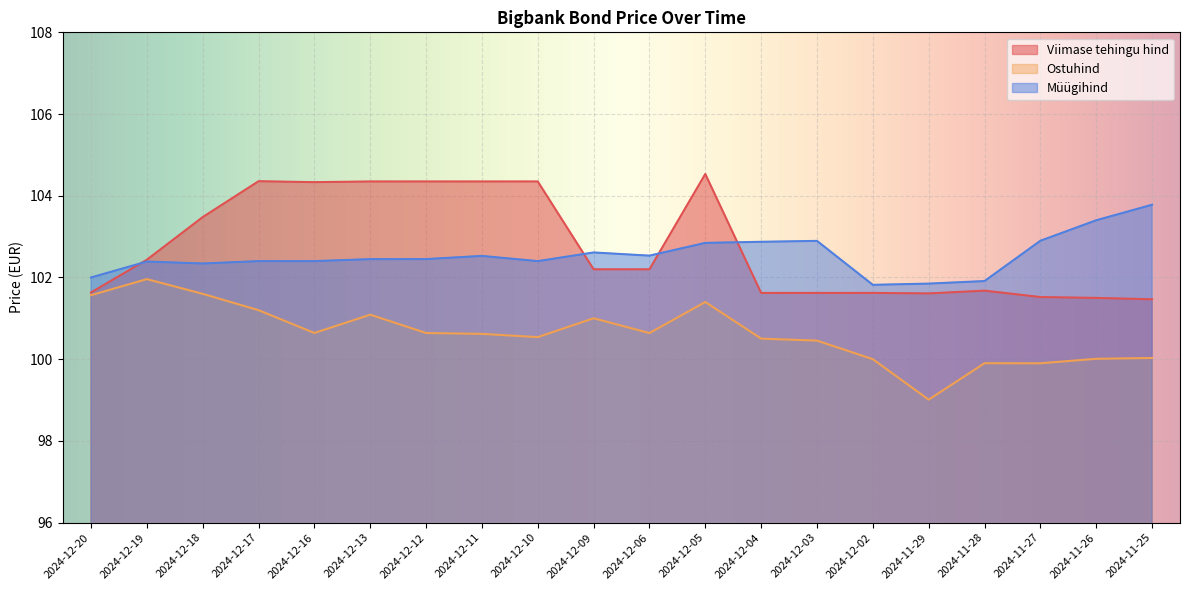

Reading right to left, transcribe all the data shown in this chart.

Viimase tehingu hind: 2024-11-25=101.5	2024-11-26=101.5	2024-11-27=101.5	2024-11-28=101.7	2024-11-29=101.6	2024-12-02=101.6	2024-12-03=101.6	2024-12-04=101.6	2024-12-05=104.5	2024-12-06=102.2	2024-12-09=102.2	2024-12-10=104.3	2024-12-11=104.3	2024-12-12=104.3	2024-12-13=104.3	2024-12-16=104.3	2024-12-17=104.4	2024-12-18=103.5	2024-12-19=102.4	2024-12-20=101.6
Ostuhind: 2024-11-25=100.0	2024-11-26=100.0	2024-11-27=99.9	2024-11-28=99.9	2024-11-29=99.0	2024-12-02=100.0	2024-12-03=100.5	2024-12-04=100.5	2024-12-05=101.4	2024-12-06=100.6	2024-12-09=101.0	2024-12-10=100.5	2024-12-11=100.6	2024-12-12=100.6	2024-12-13=101.1	2024-12-16=100.6	2024-12-17=101.2	2024-12-18=101.6	2024-12-19=102.0	2024-12-20=101.6
Müügihind: 2024-11-25=103.8	2024-11-26=103.4	2024-11-27=102.9	2024-11-28=101.9	2024-11-29=101.8	2024-12-02=101.8	2024-12-03=102.9	2024-12-04=102.9	2024-12-05=102.8	2024-12-06=102.5	2024-12-09=102.6	2024-12-10=102.4	2024-12-11=102.5	2024-12-12=102.4	2024-12-13=102.4	2024-12-16=102.4	2024-12-17=102.4	2024-12-18=102.3	2024-12-19=102.4	2024-12-20=102.0